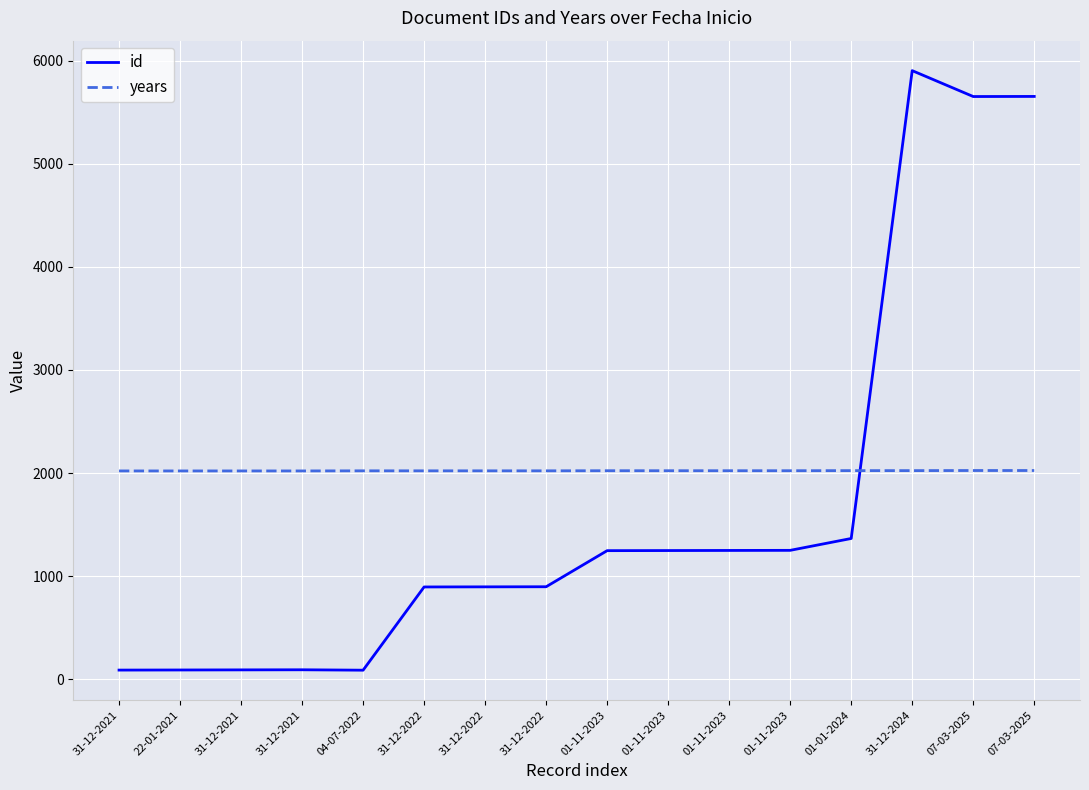

True or false: id has a value of 1598 at 31-12-2022.

False